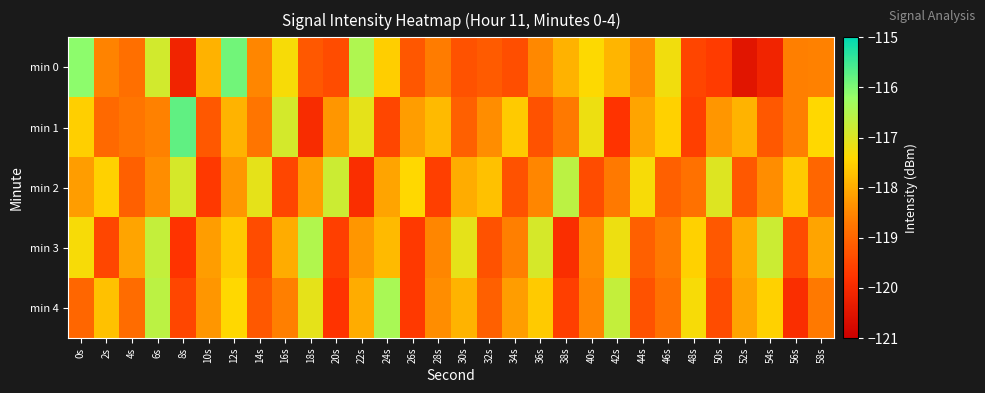

Reading right to left, list all the values displayed in this chart.

min 0: 58s=-118.6	56s=-118.6	54s=-120.1	52s=-120.5	50s=-119.7	48s=-119.5	46s=-117.2	44s=-118.4	42s=-117.9	40s=-117.4	38s=-117.9	36s=-118.5	34s=-119.4	32s=-119.2	30s=-119.3	28s=-118.6	26s=-119.2	24s=-117.5	22s=-116.5	20s=-119.4	18s=-119.2	16s=-117.3	14s=-118.5	12s=-115.9	10s=-117.9	8s=-120.1	6s=-116.9	4s=-118.9	2s=-118.5	0s=-116.1
min 1: 58s=-117.4	56s=-118.6	54s=-119.2	52s=-117.9	50s=-118.3	48s=-119.6	46s=-117.5	44s=-118.1	42s=-119.8	40s=-117.2	38s=-118.7	36s=-119.3	34s=-117.6	32s=-118.4	30s=-119.1	28s=-117.8	26s=-118.2	24s=-119.5	22s=-117.1	20s=-118.3	18s=-120.0	16s=-116.9	14s=-118.8	12s=-117.9	10s=-119.2	8s=-115.8	6s=-118.6	4s=-118.8	2s=-119.0	0s=-117.5
min 2: 58s=-119.0	56s=-117.6	54s=-118.4	52s=-119.2	50s=-117.0	48s=-118.8	46s=-119.1	44s=-117.3	42s=-118.7	40s=-119.4	38s=-116.6	36s=-118.5	34s=-119.3	32s=-117.7	30s=-118.0	28s=-119.6	26s=-117.4	24s=-118.1	22s=-119.9	20s=-116.8	18s=-118.2	16s=-119.5	14s=-117.1	12s=-118.3	10s=-119.7	8s=-116.9	6s=-118.4	4s=-119.1	2s=-117.5	0s=-118.2
min 3: 58s=-118.1	56s=-119.4	54s=-116.8	52s=-118.0	50s=-119.2	48s=-117.5	46s=-118.7	44s=-119.1	42s=-117.2	40s=-118.4	38s=-119.9	36s=-116.9	34s=-118.6	32s=-119.3	30s=-117.1	28s=-118.5	26s=-119.7	24s=-117.8	22s=-118.3	20s=-119.6	18s=-116.5	16s=-118.0	14s=-119.4	12s=-117.6	10s=-118.2	8s=-119.8	6s=-116.7	4s=-118.1	2s=-119.5	0s=-117.3
min 4: 58s=-118.7	56s=-119.9	54s=-117.5	52s=-118.1	50s=-119.4	48s=-117.3	46s=-118.8	44s=-119.3	42s=-116.7	40s=-118.5	38s=-119.6	36s=-117.6	34s=-118.2	32s=-119.1	30s=-117.9	28s=-118.4	26s=-119.7	24s=-116.4	22s=-118.0	20s=-119.8	18s=-117.1	16s=-118.6	14s=-119.2	12s=-117.4	10s=-118.3	8s=-119.5	6s=-116.6	4s=-118.9	2s=-117.7	0s=-119.0